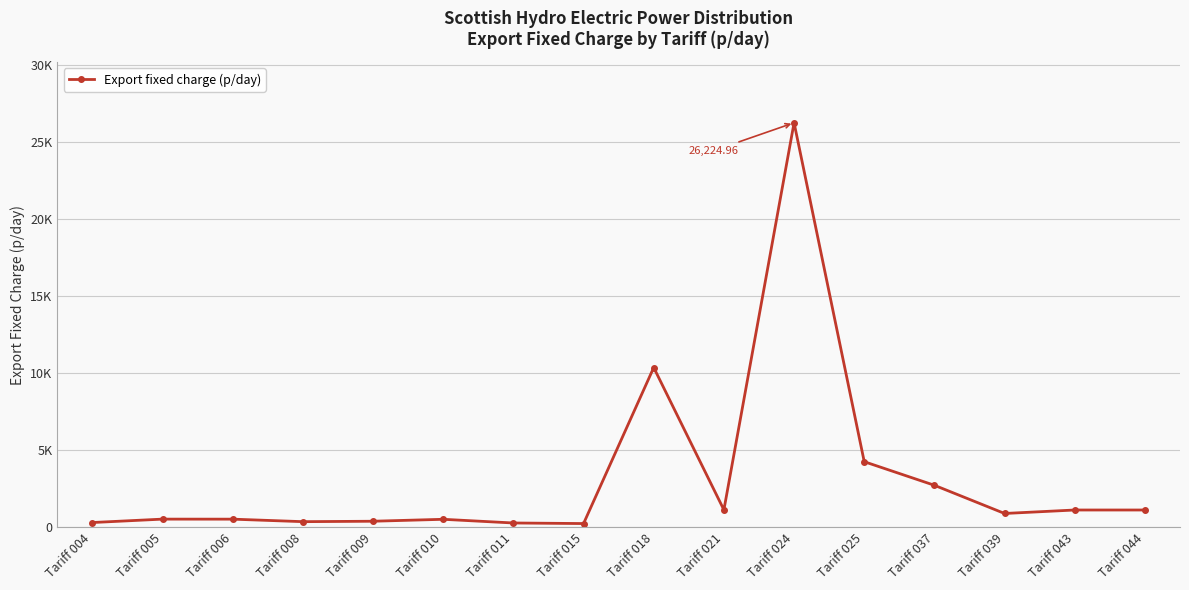

Which label corresponds to the largest value in the chart?

Tariff 024